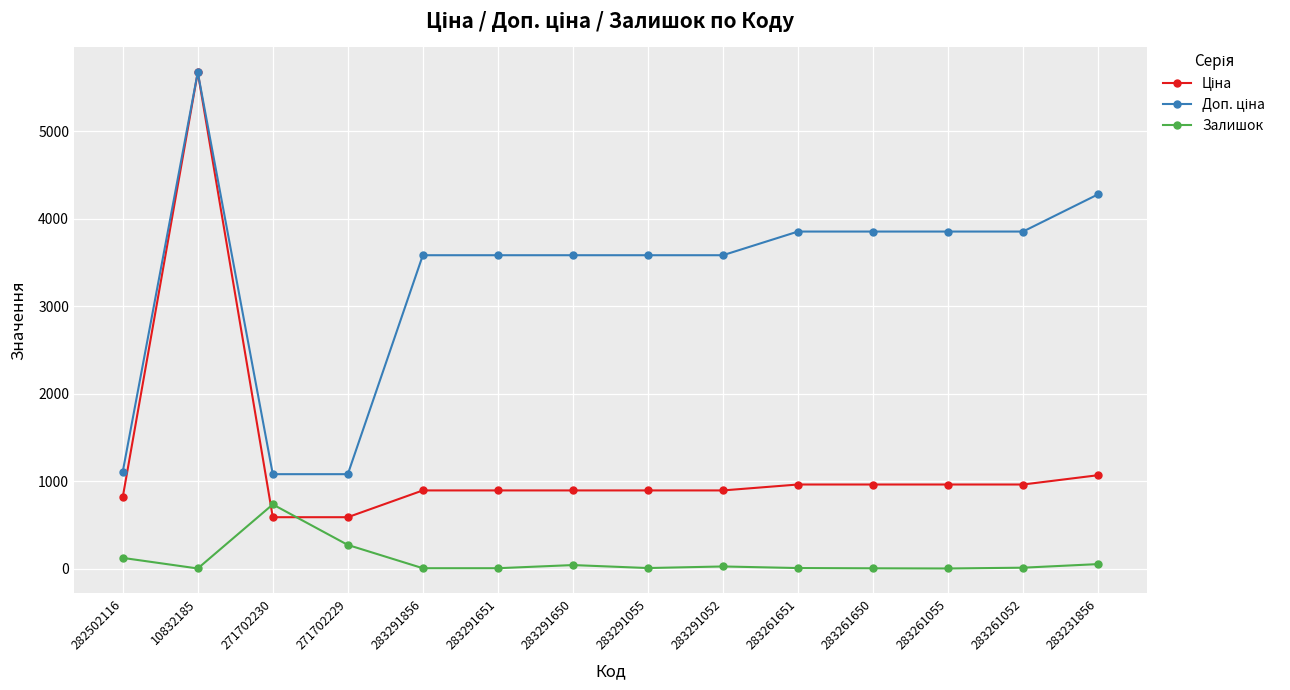

At how many categories does at least one series exceed 2293?

11